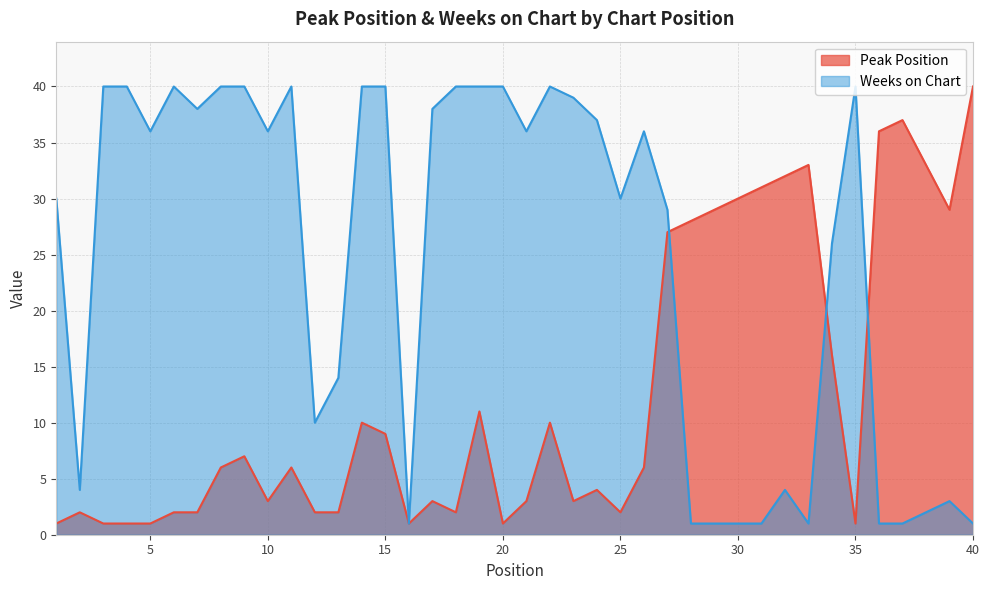

Where is Weeks on Chart nearest to the value 20?

13